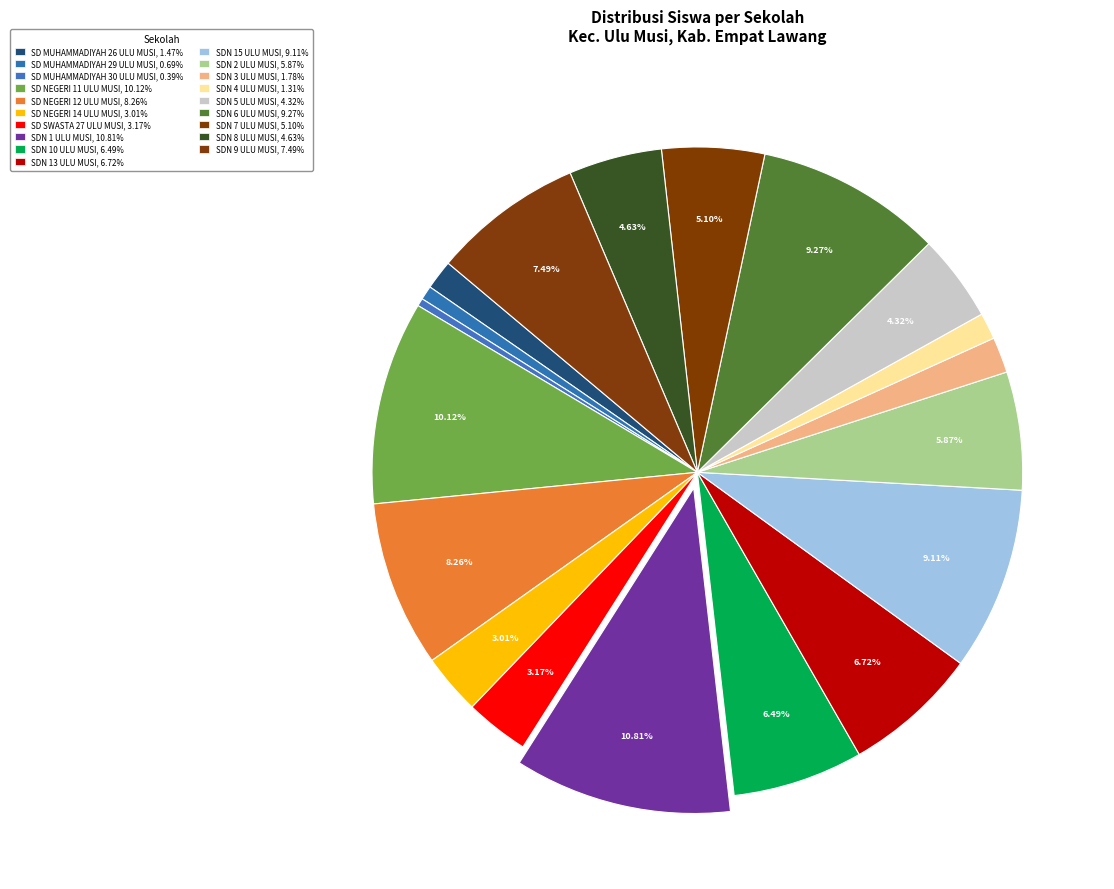

Is it true that SD SWASTA 27 ULU MUSI is 3% of the pie?

True